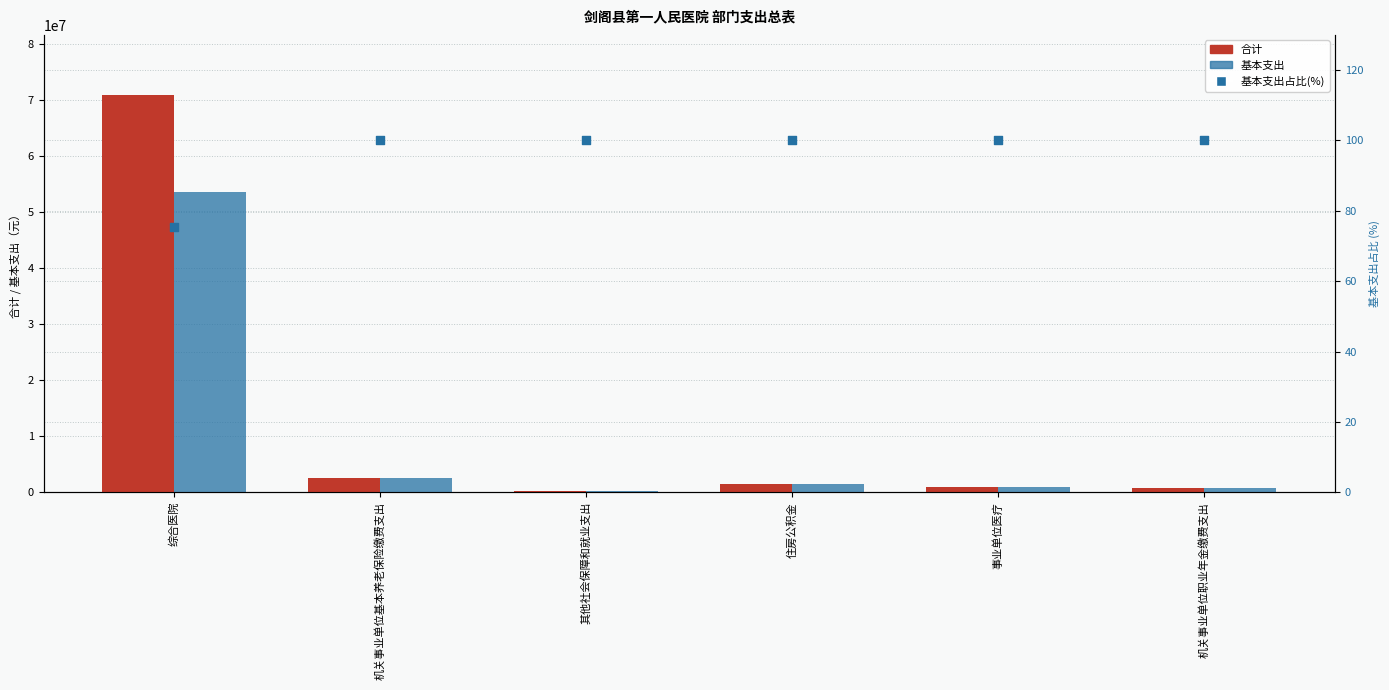

Which series reaches the maximum Y coordinate?

合计